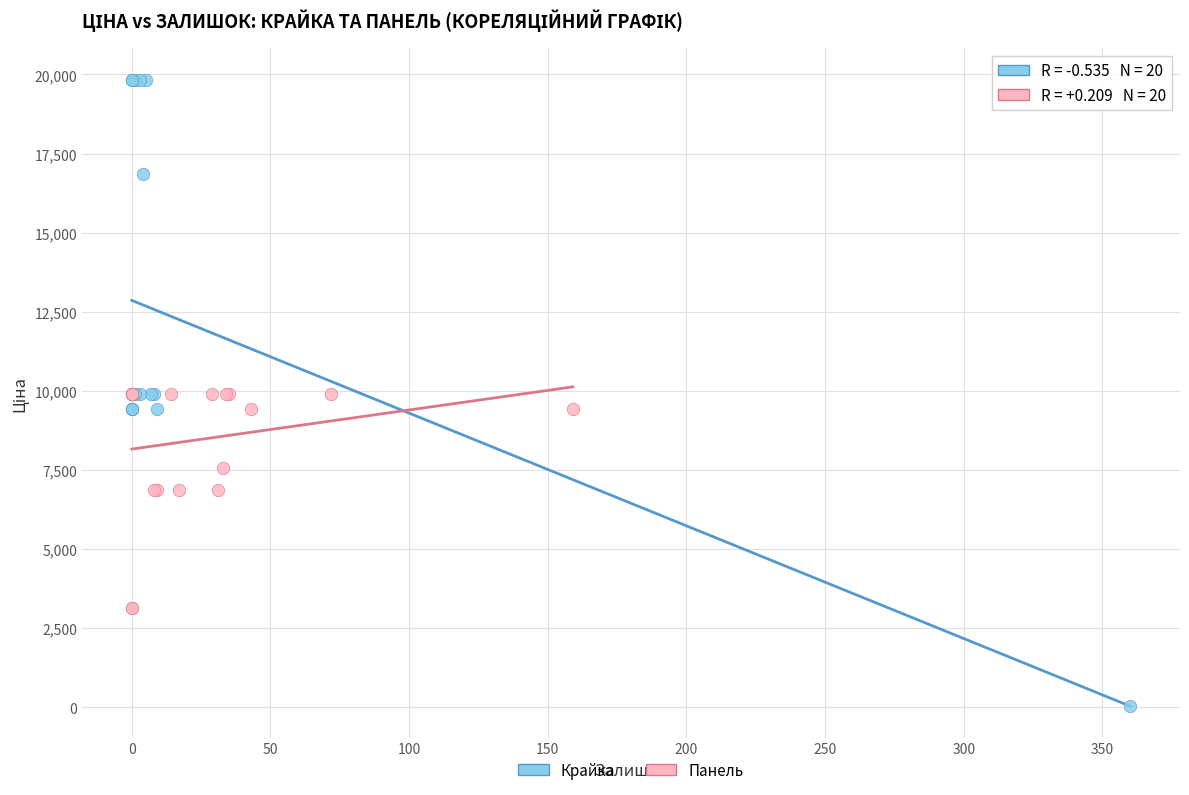

Which series has the widest spread of Y values?

Крайка